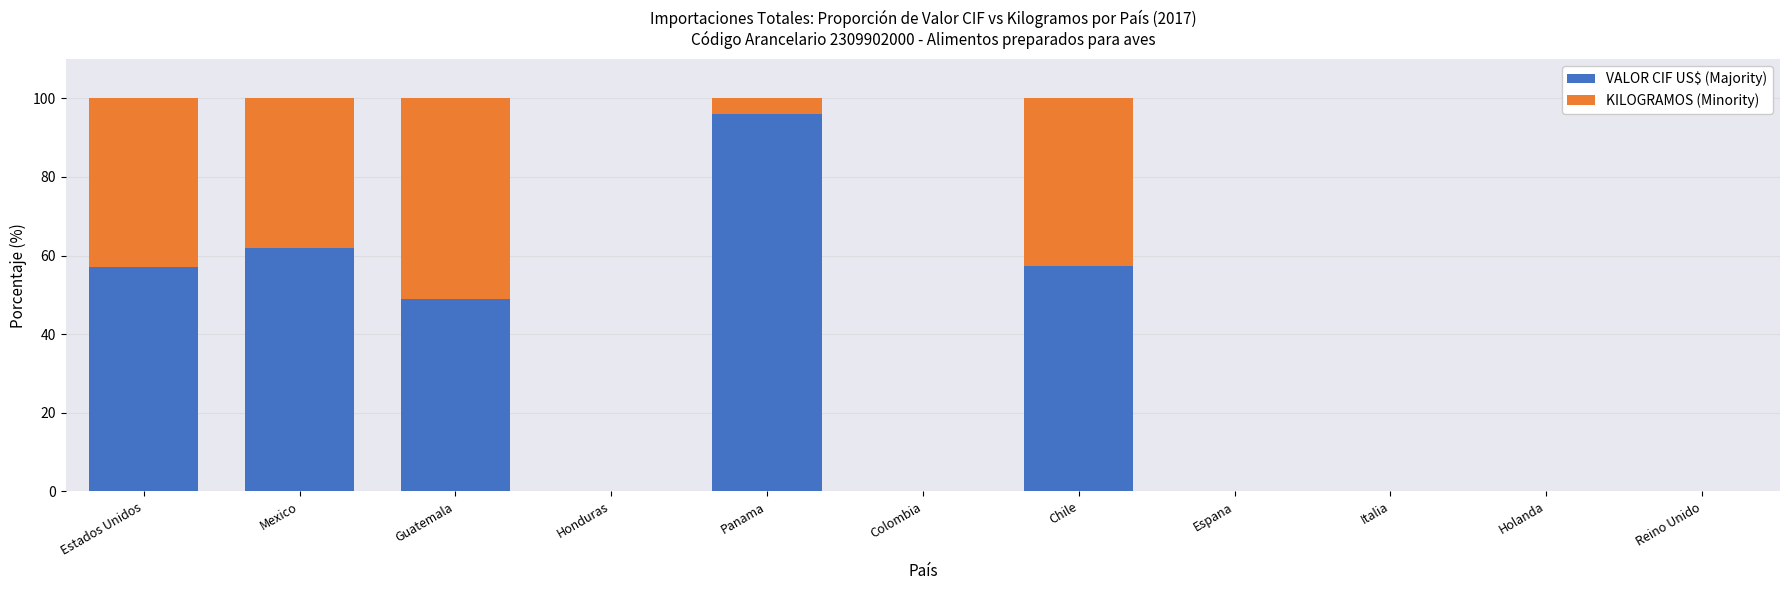

At which label is VALOR CIF US$ (Majority) closest to 48?

Guatemala